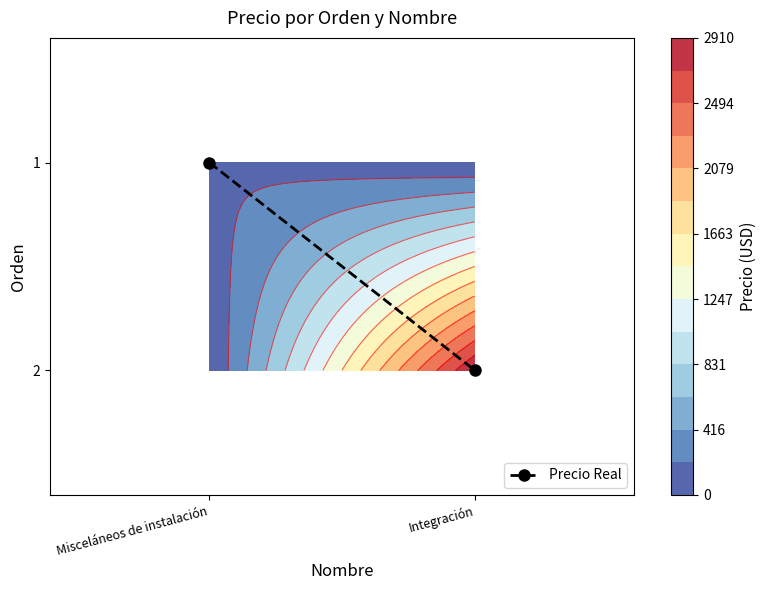

How many values are below 1?

1